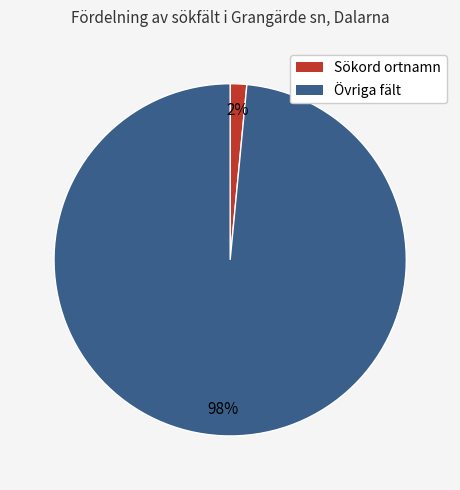

How many segments does this pie chart have?

2